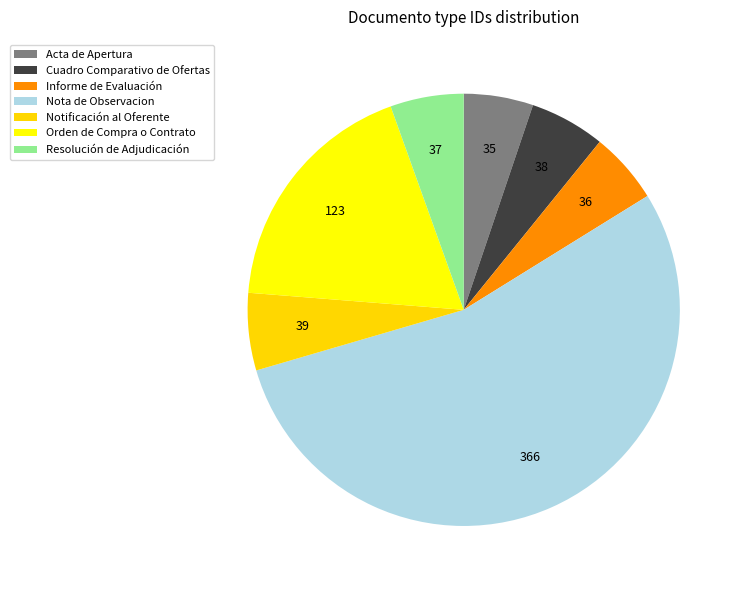

How many slices are in this pie chart?

7